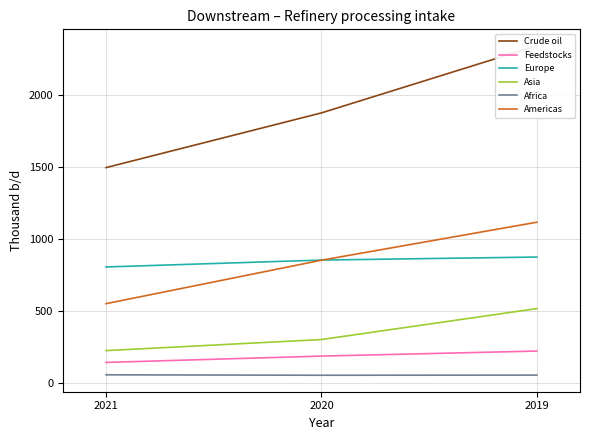

What are all the series names shown in the legend?

Crude oil, Feedstocks, Europe, Asia, Africa, Americas